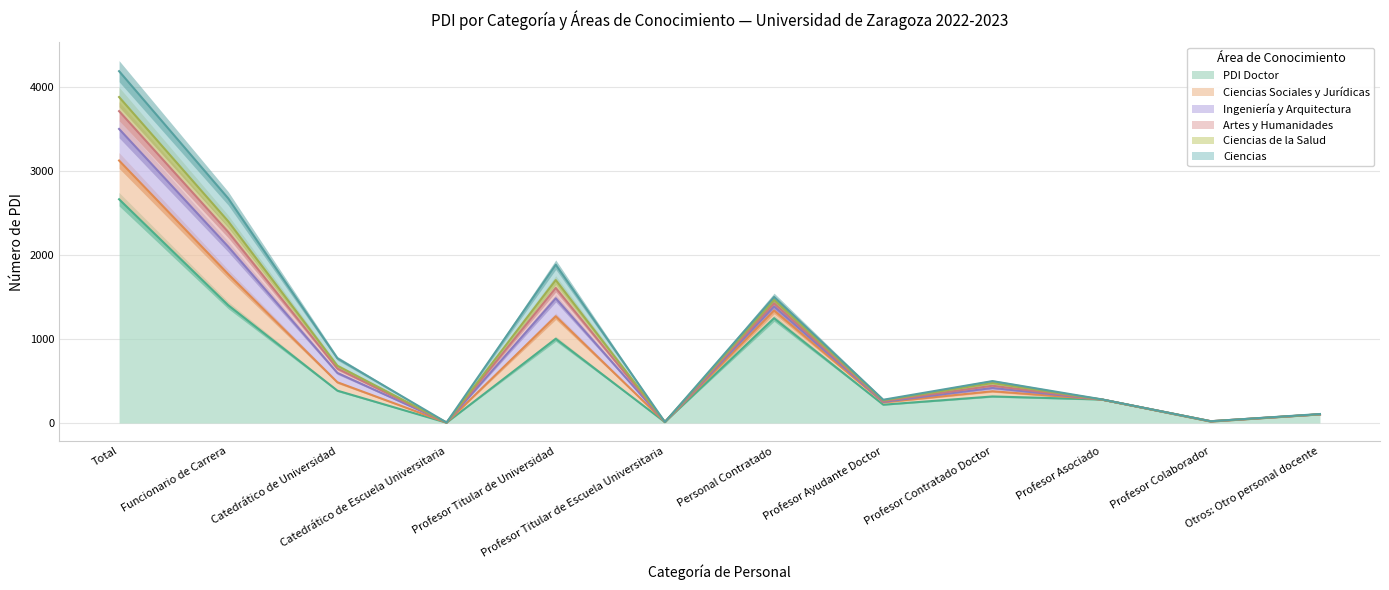

Which series has the largest total across all categories?

PDI Doctor